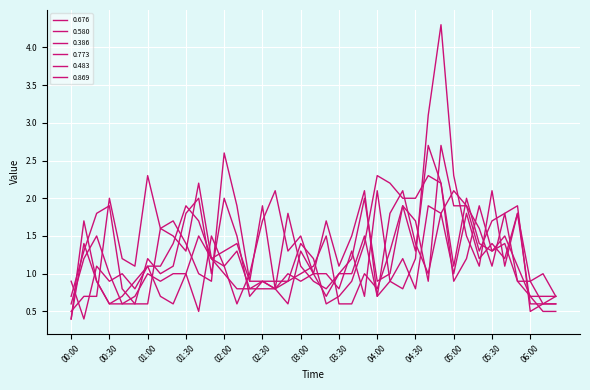

At which category does the chart reach its minimum across all series?

00:00